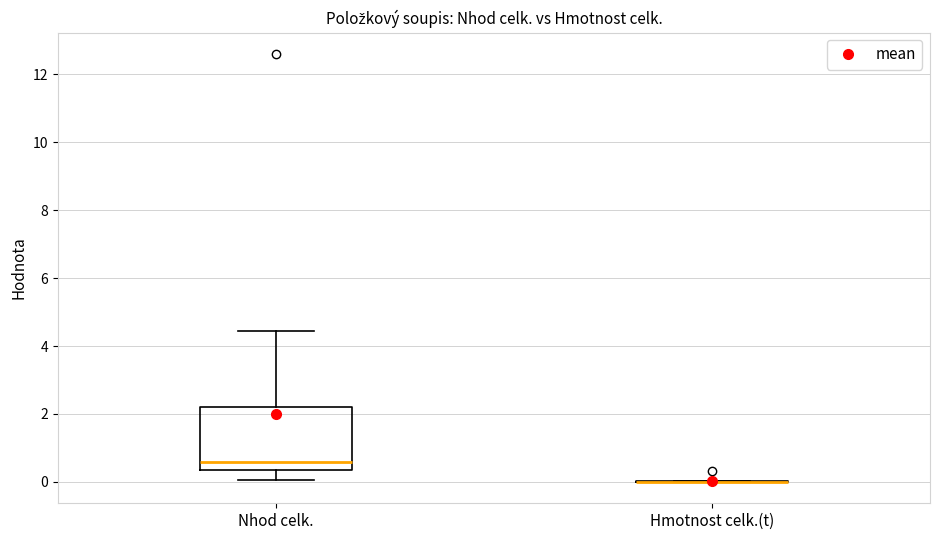

Comparing the boxes themselves (not the whiskers), which one is the tallest?

Nhod celk.